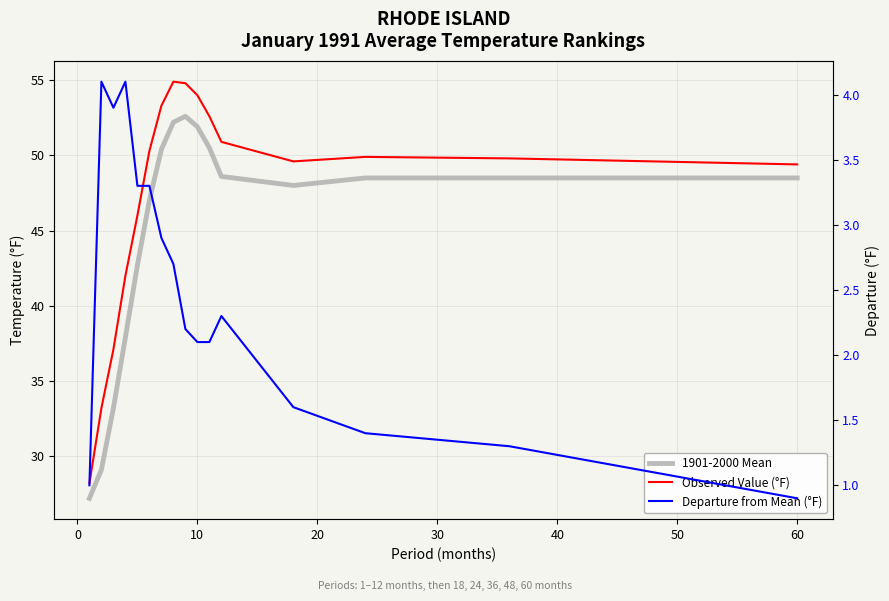

What is the greatest value displayed?

54.9